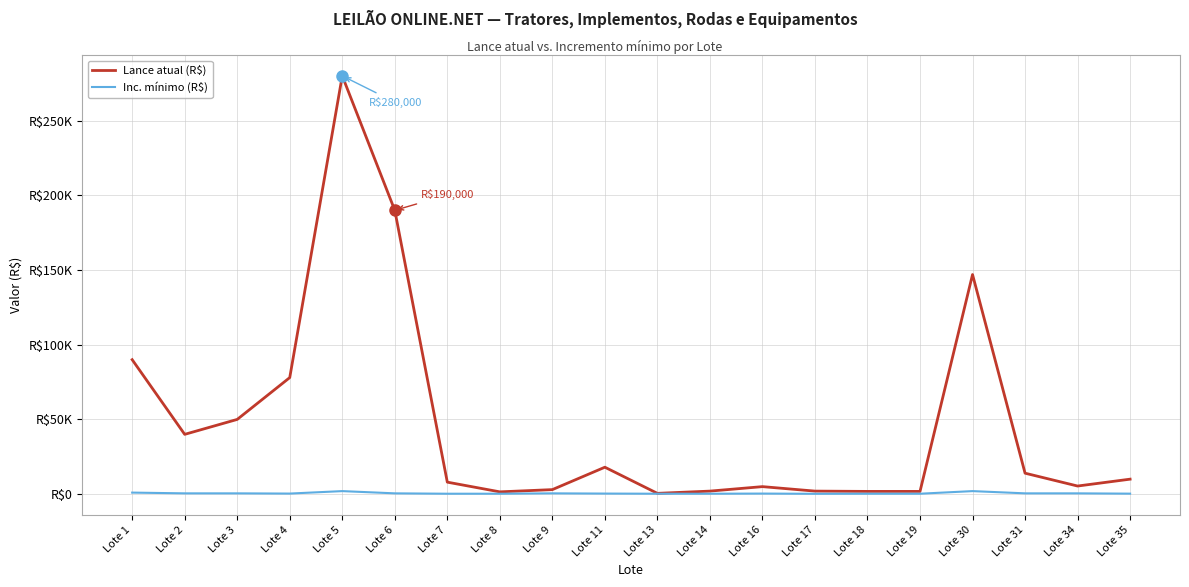

True or false: Lance atual (R$) and Inc. mínimo (R$) intersect in this chart.

False